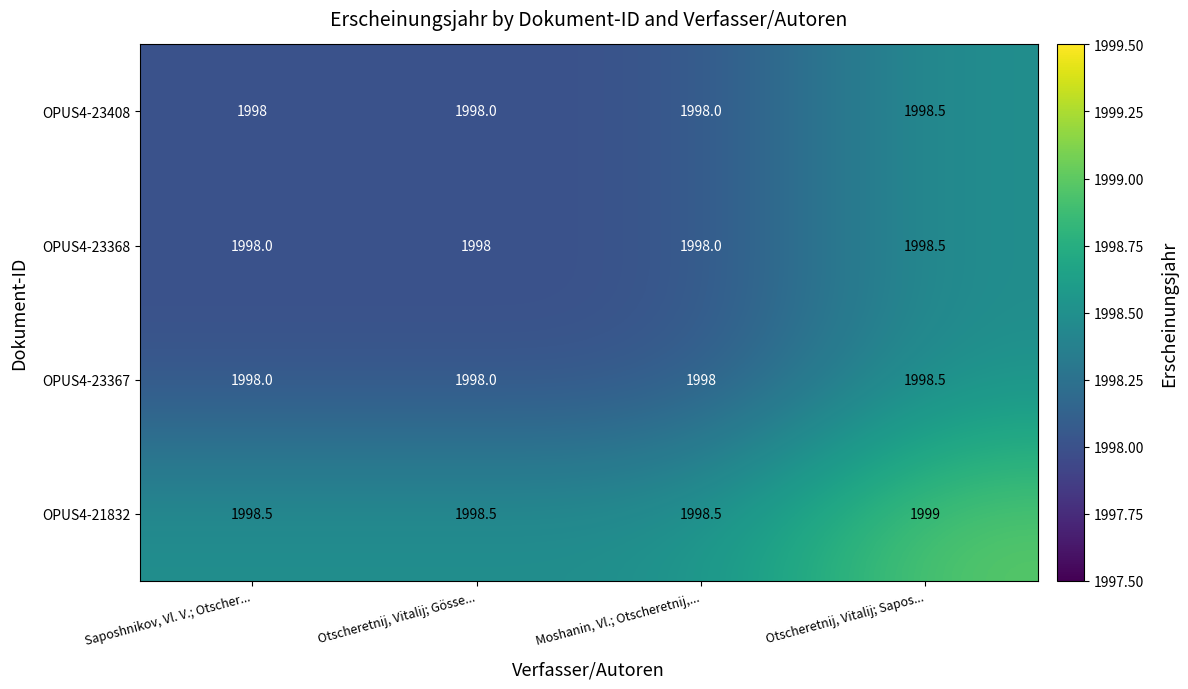

How many categories are shown in the chart?

4